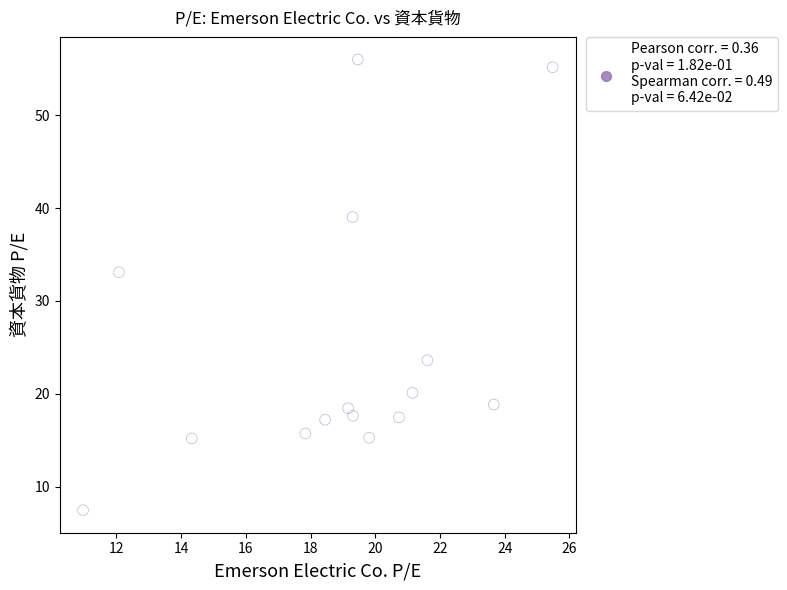

What Y value in the scatter plot is closest to 31?

33.1